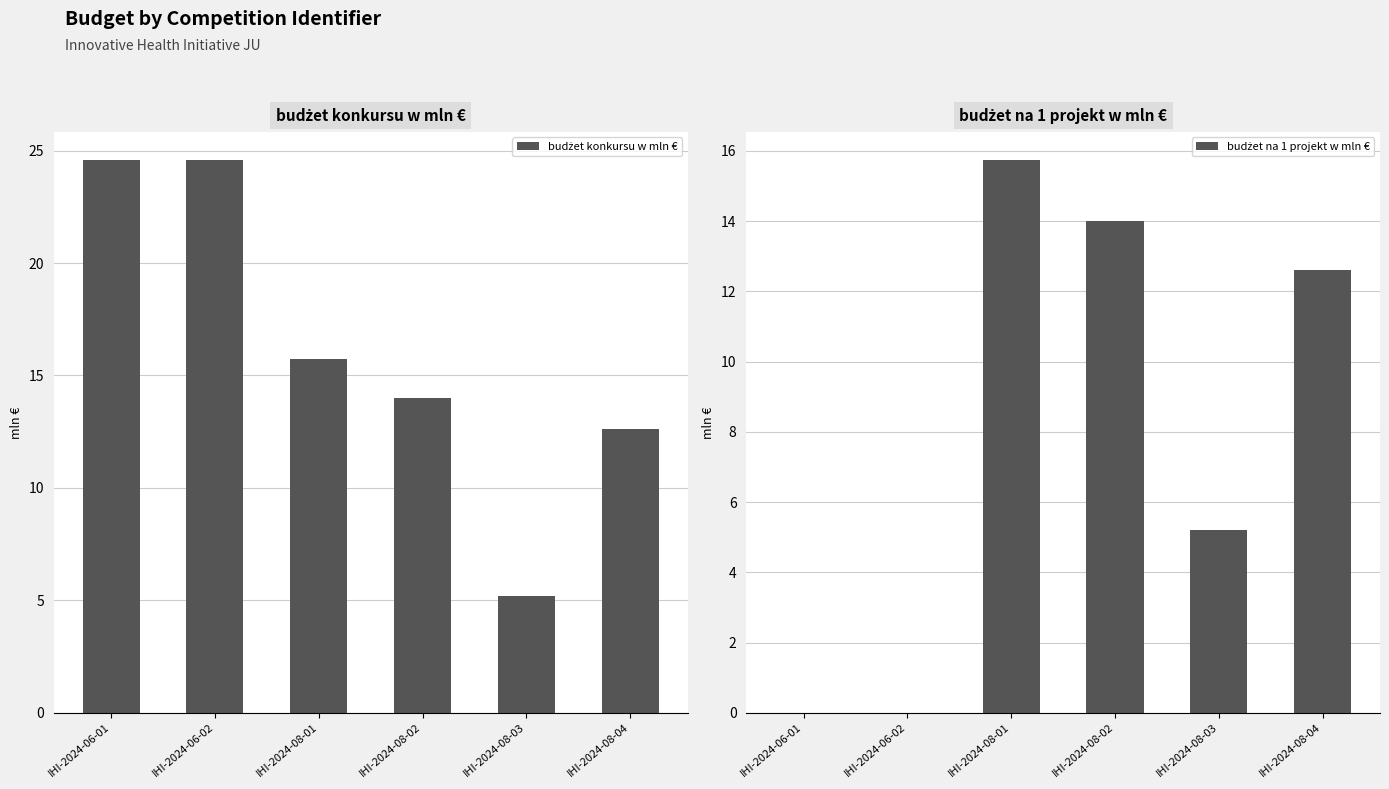

Reading left to right, what are all the values shown in this chart?

budżet konkursu w mln €: IHI-2024-06-01=24.6	IHI-2024-06-02=24.6	IHI-2024-08-01=15.8	IHI-2024-08-02=14.0	IHI-2024-08-03=5.2	IHI-2024-08-04=12.6
budżet na 1 projekt w mln €: IHI-2024-06-01=0.0	IHI-2024-06-02=0.0	IHI-2024-08-01=15.8	IHI-2024-08-02=14.0	IHI-2024-08-03=5.2	IHI-2024-08-04=12.6